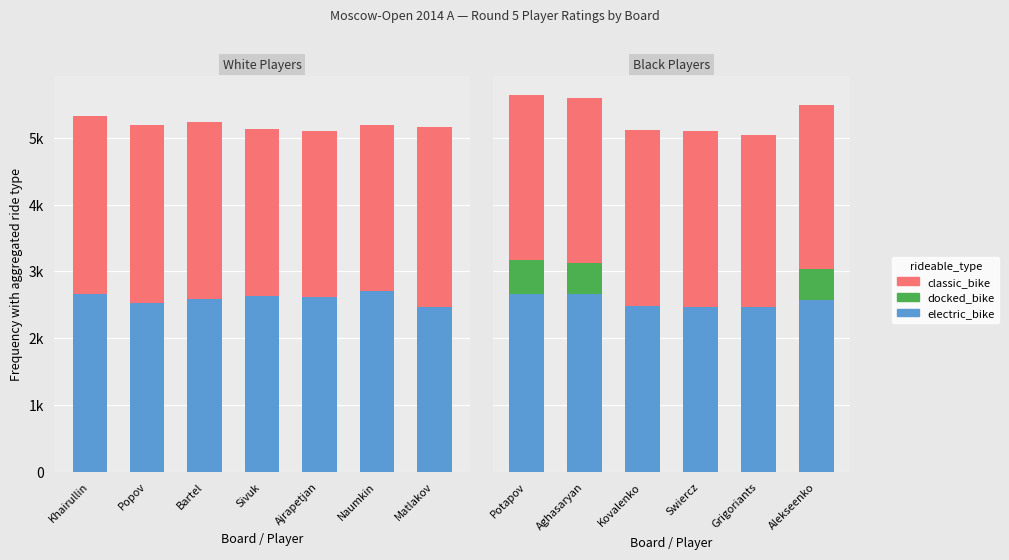

What is the value of the electric_bike bar at the 3rd from the left?

2477